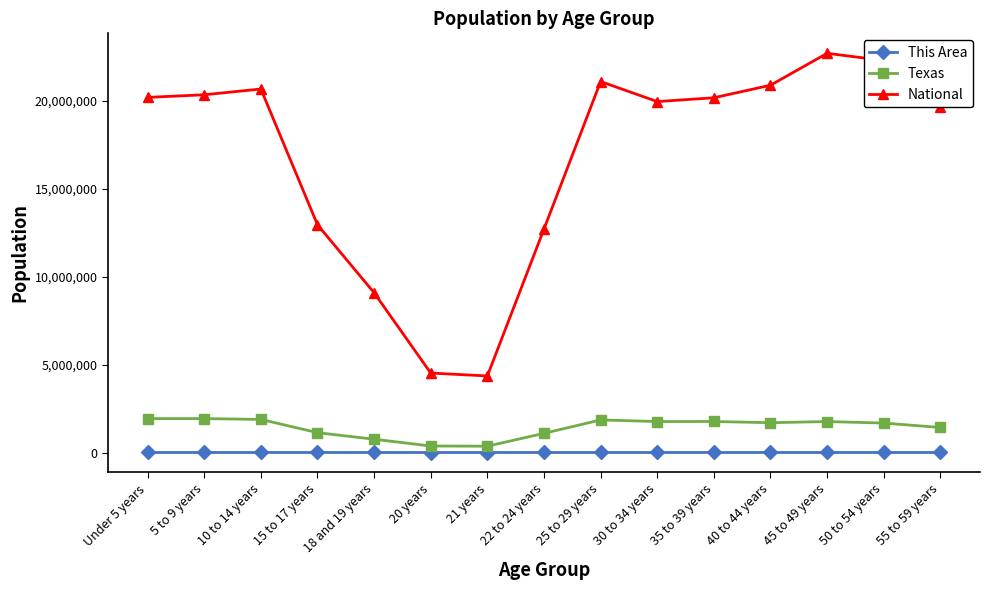

At which category does National reach its first local peak?

10 to 14 years